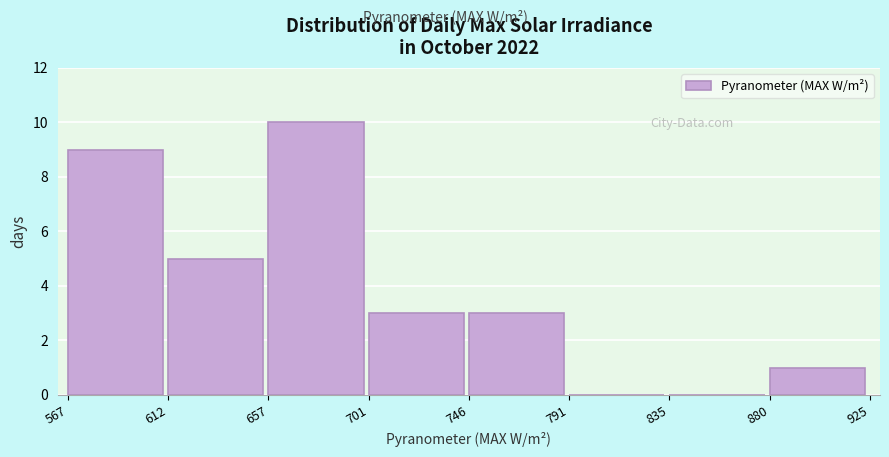

Reading left to right, transcribe this chart: for each bar, give the range it covers on the x-axis and its height. The values are not printed on the chart, so give them approximately, as read against the axis.

567 to 612: 9
612 to 657: 5
657 to 701: 10
701 to 746: 3
746 to 791: 3
791 to 835: 0
835 to 880: 0
880 to 925: 1